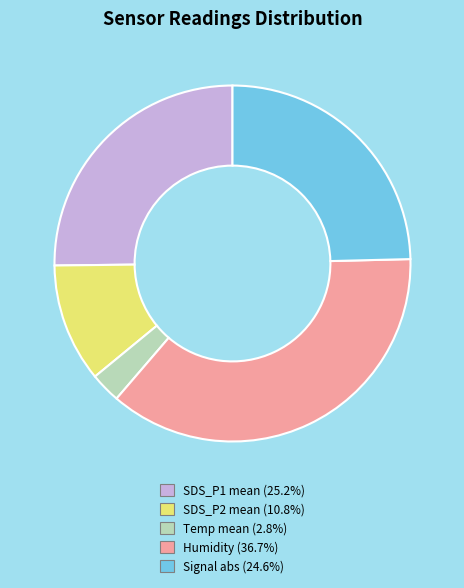

Is there a majority slice in this chart?

No